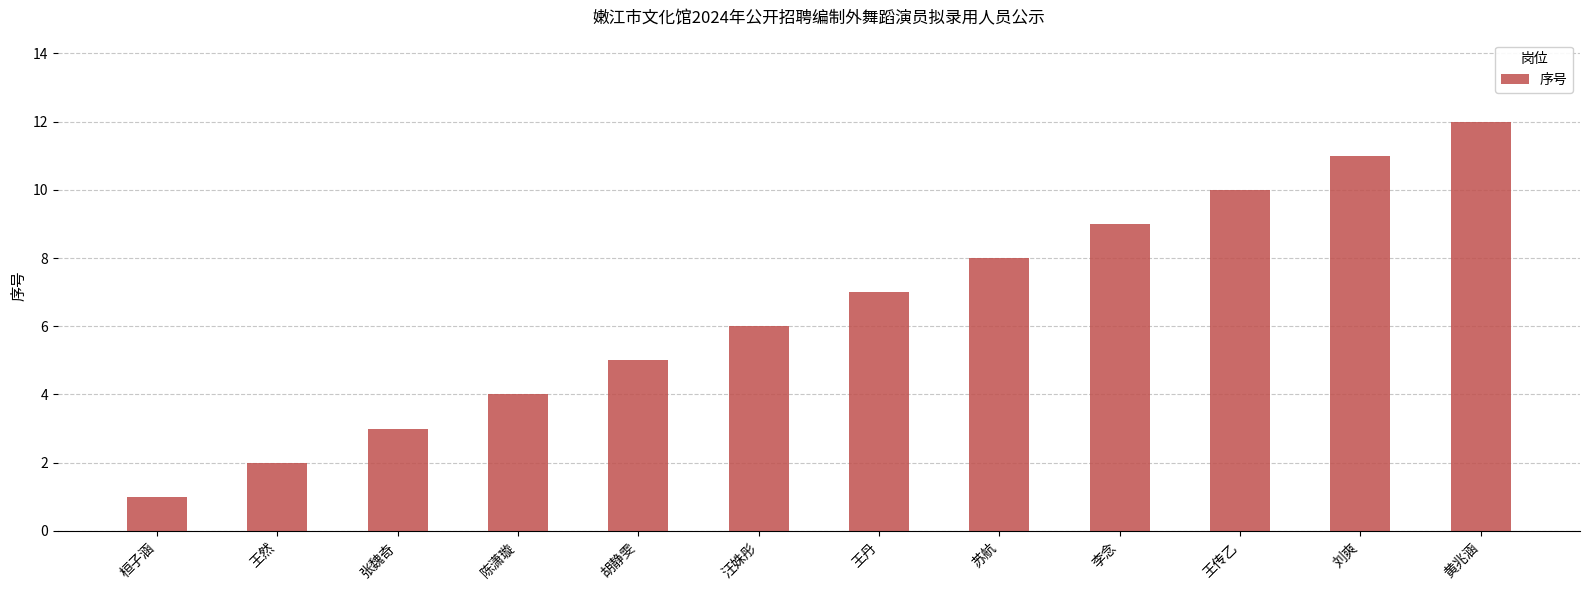

What is the ratio of the value at 桓子涵 to the value at 张魏奇?

0.3